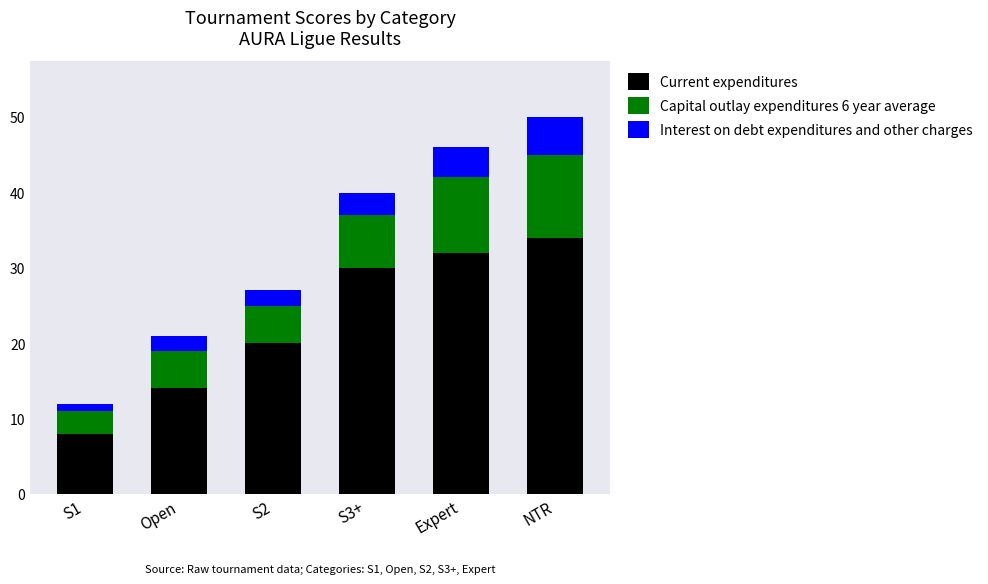

Which category has the highest value in the Current expenditures series?

NTR